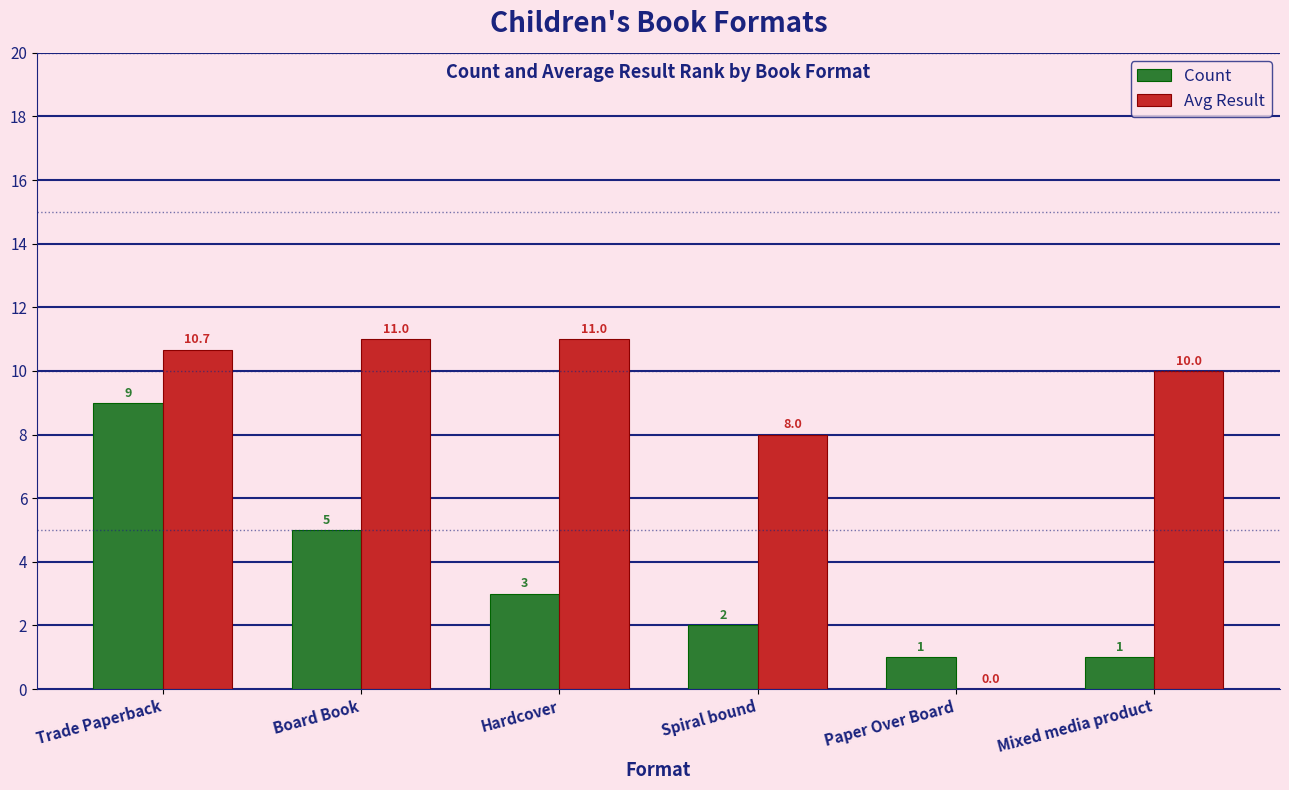

Reading left to right, transcribe all the data shown in this chart.

Count: 9.0	5.0	3.0	2.0	1.0	1.0
Avg Result: 10.7	11.0	11.0	8.0	0.0	10.0